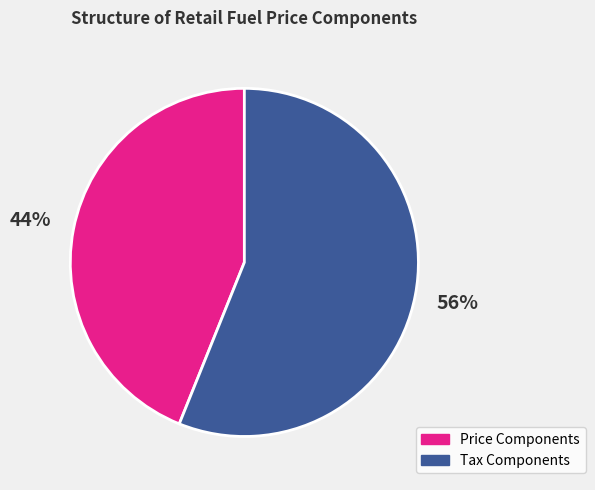

Is there any slice that represents more than half of the pie?

Yes